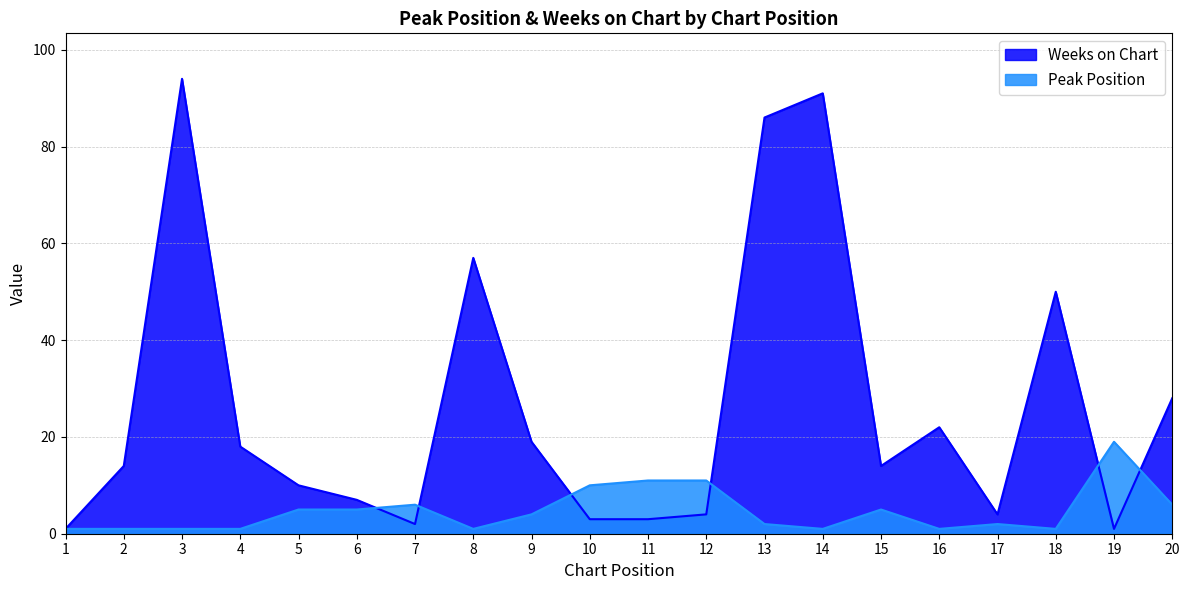

Where is Weeks on Chart nearest to the value 47?

18